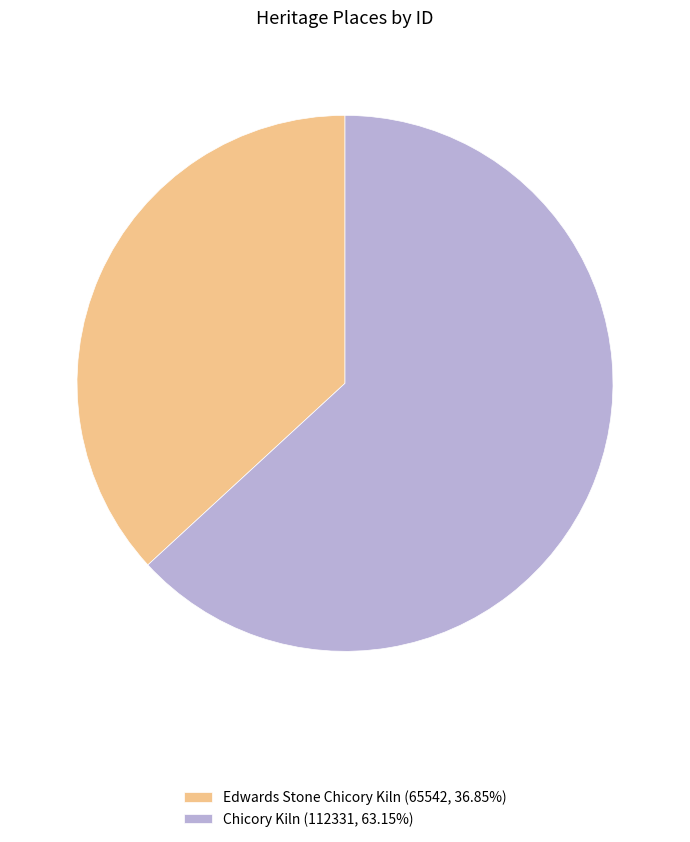

The Edwards Stone Chicory Kiln slice represents 37% of the pie. True or false?

True